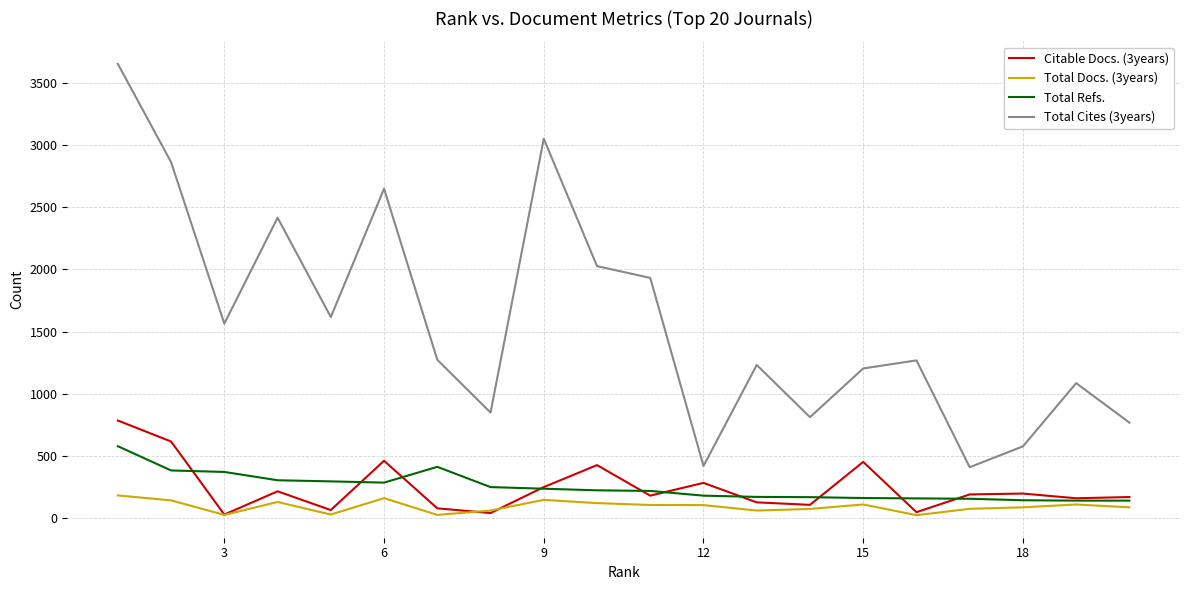

Count the number of categories in the chart.

20